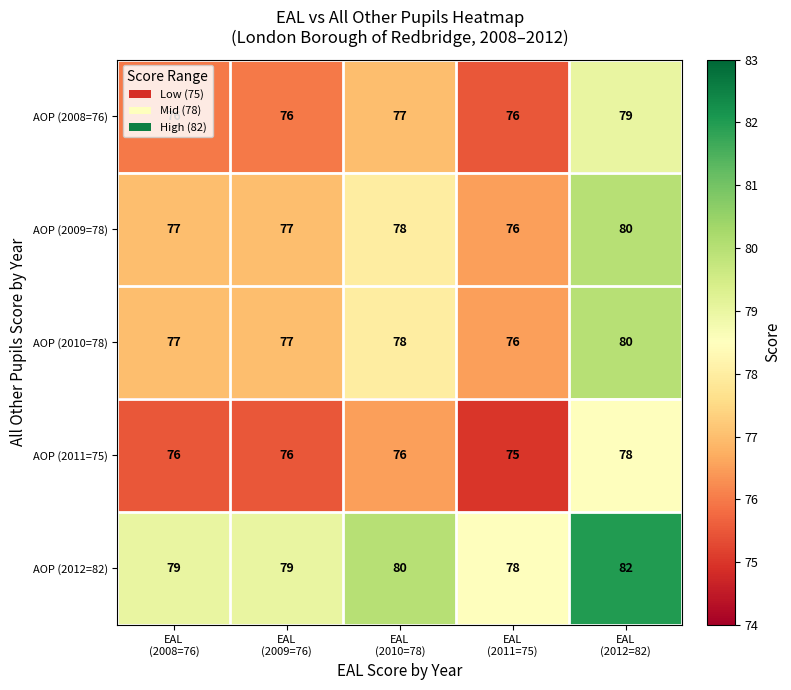

What is the difference between the maximum and minimum values in the AOP (2008=76) series?

3